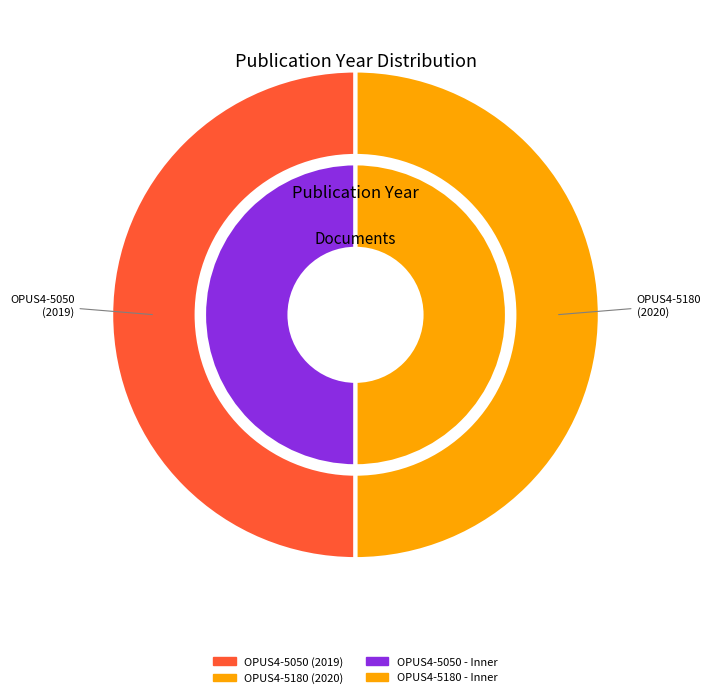

Rank the series by their maximum value, from lowest to highest.

outer, inner